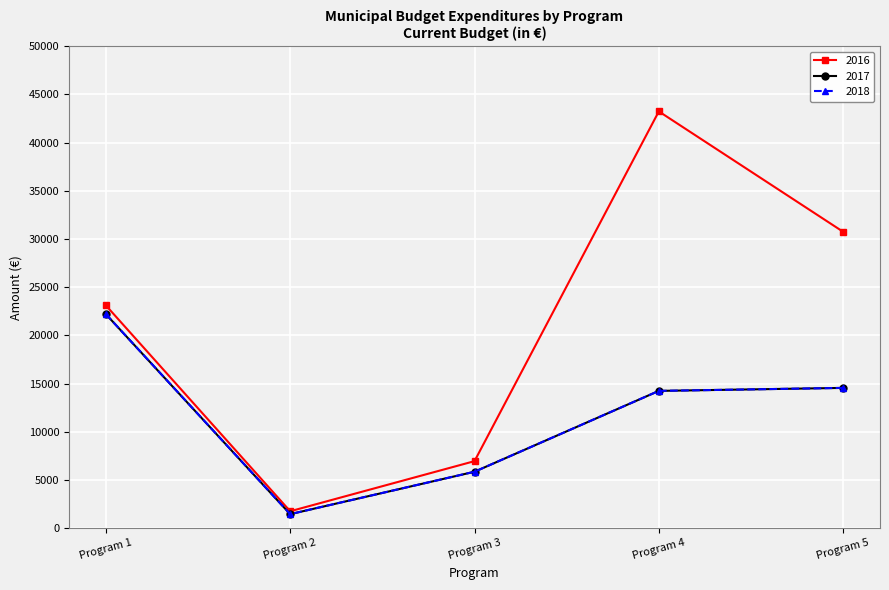

Count the 2016 values in the range 6950 to 30750.

3